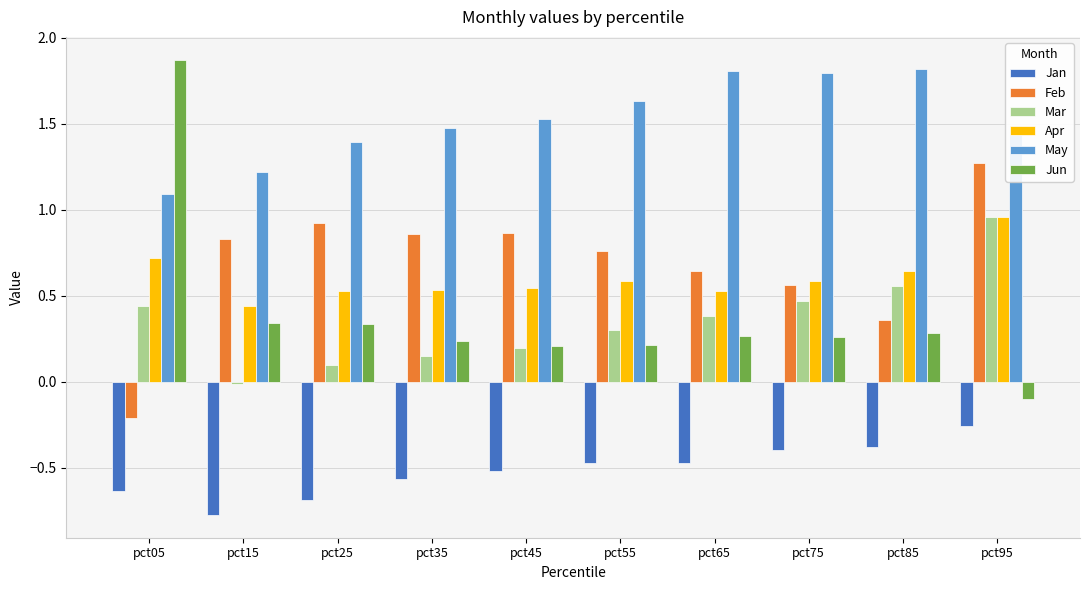

Is the value of Jan at pct85 greater than the value of Jun at pct35?

No